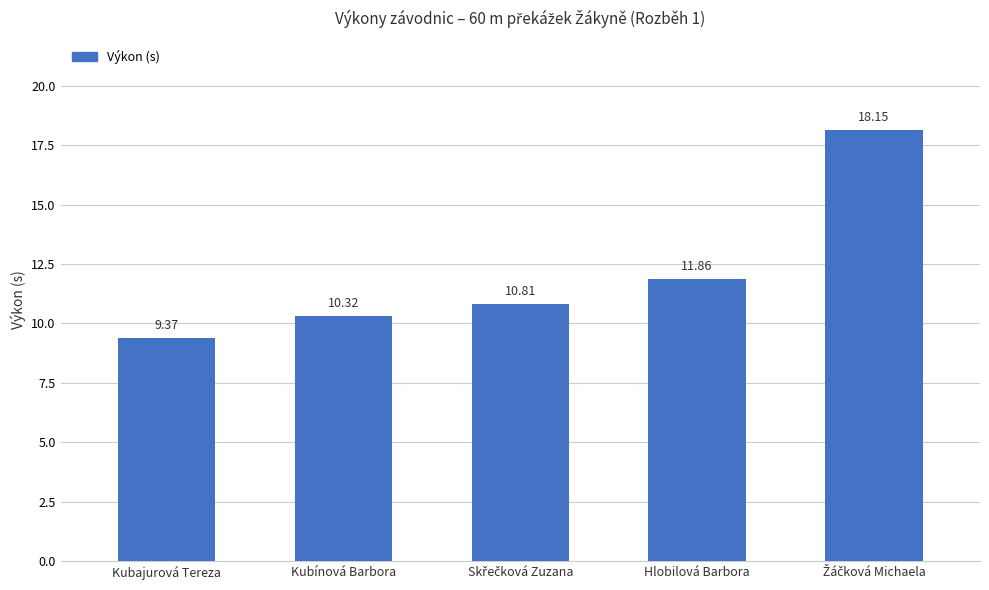

Which label corresponds to the smallest value in the chart?

Kubajurová Tereza